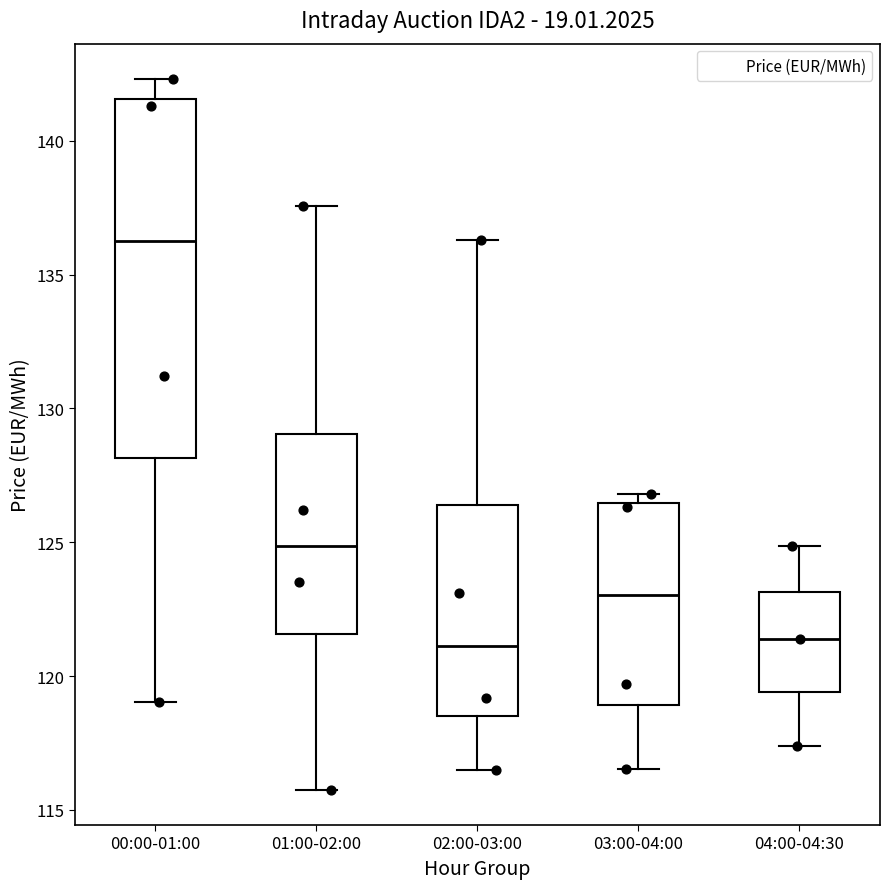

Where does the lower whisker of the box for 00:00-01:00 end on the y-axis? The values are not printed on the chart, so give them approximately, as read against the axis.

119.0